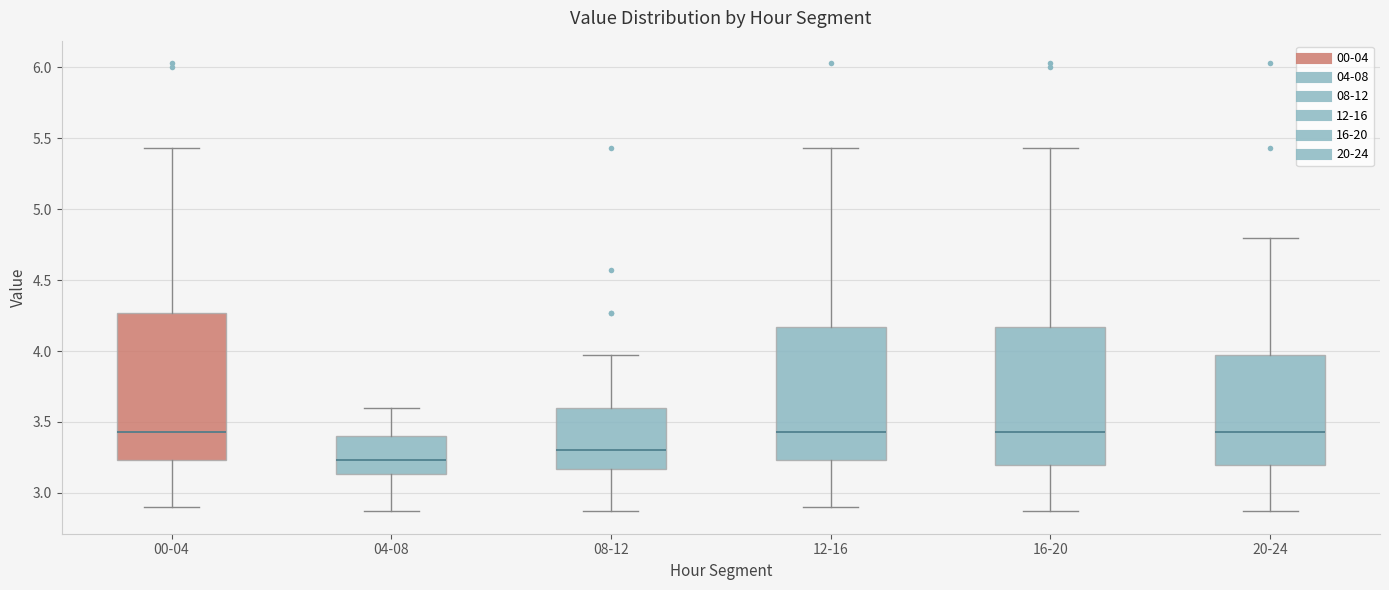

Reading left to right, transcribe this box plot: for each box, give where its median line is, the range the box spans, and where its two whiskers end, as read against the y-axis. The values are not printed on the chart, so give them approximately, as read against the axis.

00-04: median 3.45, box 3.25 to 4.25, whiskers 2.90 to 5.45
04-08: median 3.25, box 3.15 to 3.40, whiskers 2.85 to 3.60
08-12: median 3.30, box 3.15 to 3.60, whiskers 2.85 to 3.95
12-16: median 3.45, box 3.25 to 4.15, whiskers 2.90 to 5.45
16-20: median 3.45, box 3.20 to 4.15, whiskers 2.85 to 5.45
20-24: median 3.45, box 3.20 to 3.95, whiskers 2.85 to 4.80